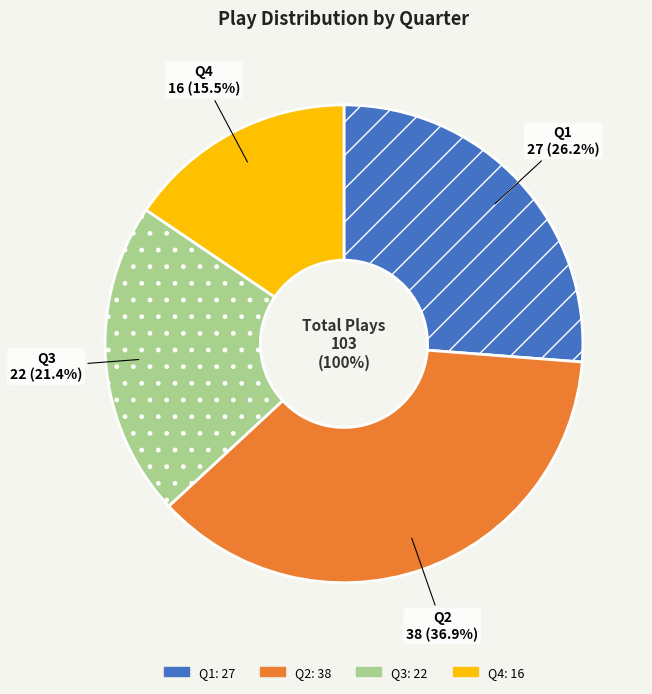

Count the number of slices in the pie.

4